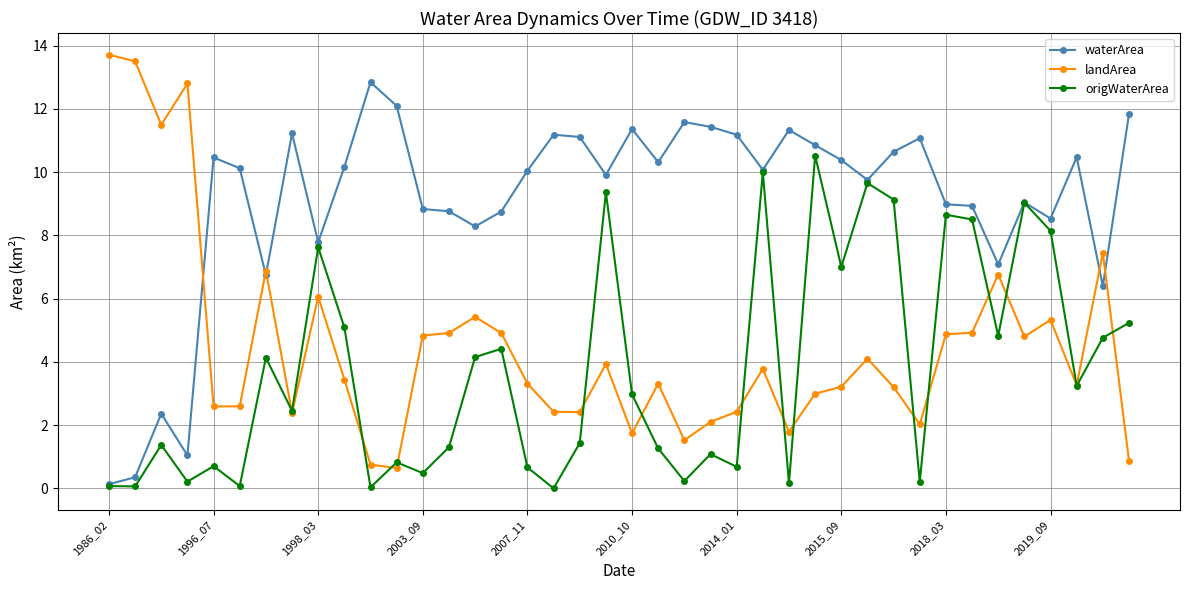

Which series has the widest spread of values?

landArea